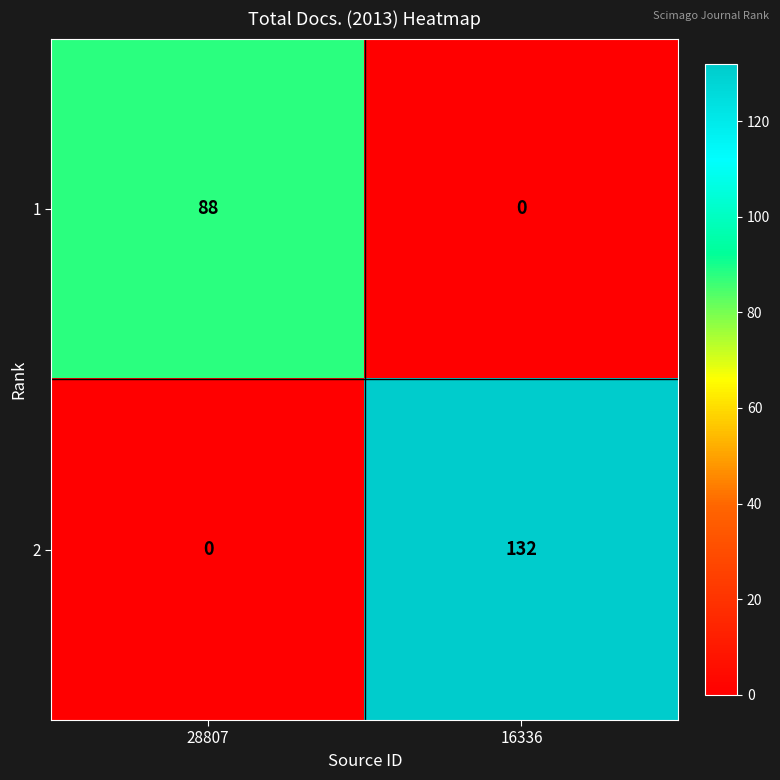

At which category is the sum across all series the highest?

16336